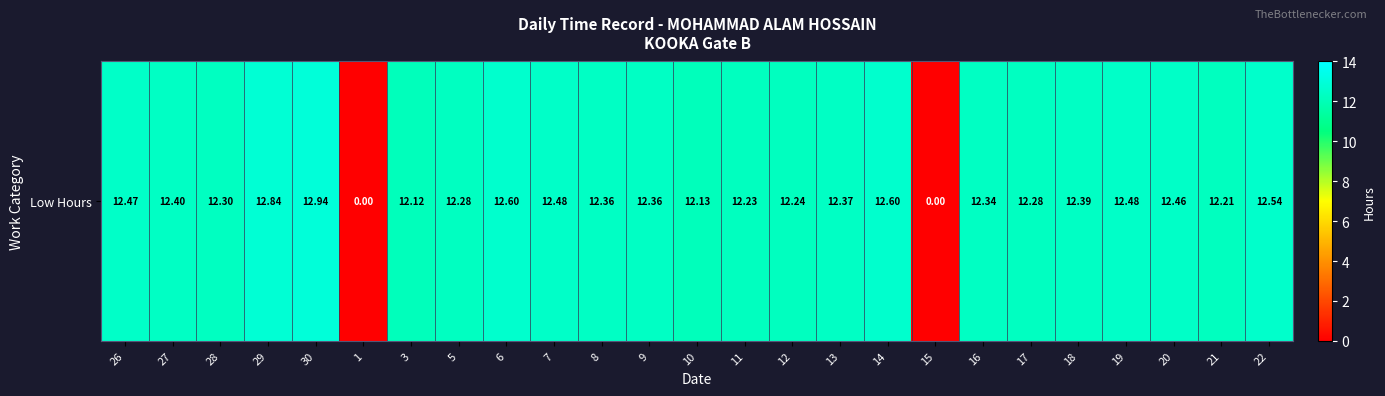

Rank the categories by value from highest to lowest.

30, 29, 6, 14, 22, 7, 19, 26, 20, 27, 18, 13, 8, 9, 16, 28, 5, 17, 12, 11, 21, 10, 3, 1, 15